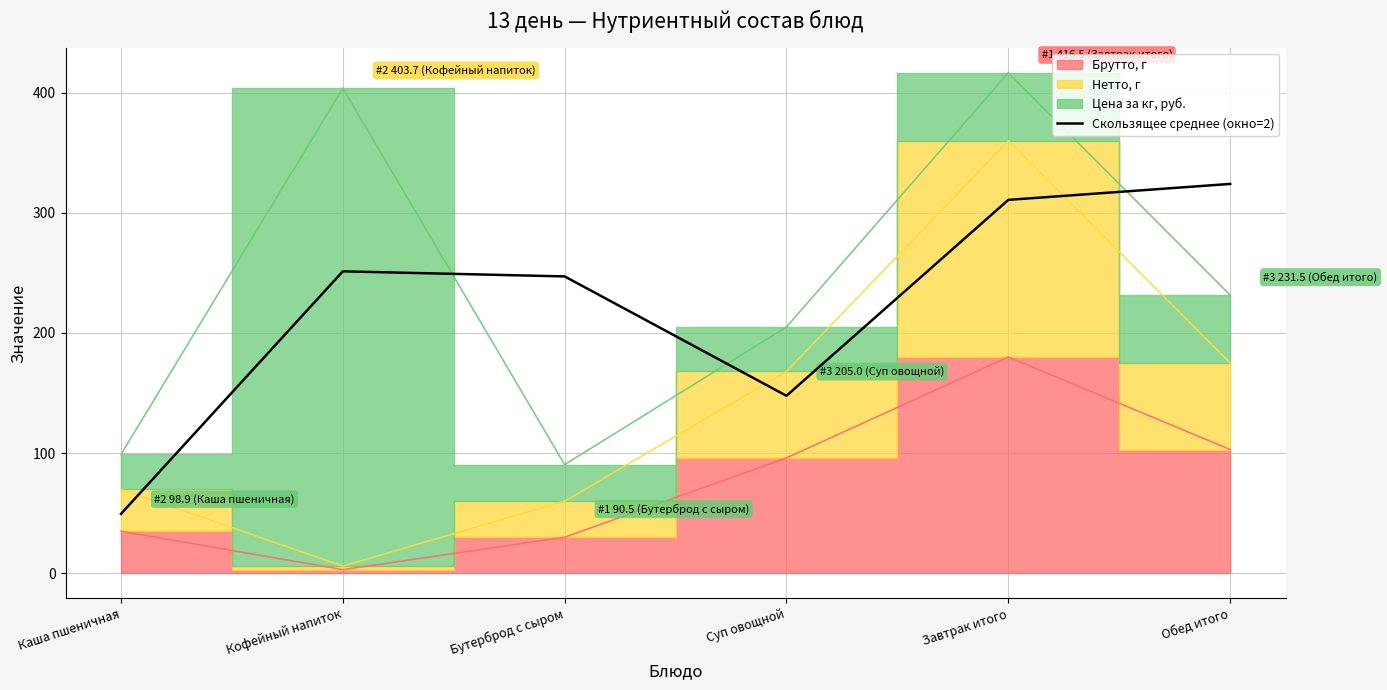

How many points are higher than both their immediate neighbors (excluding endpoints)?

1